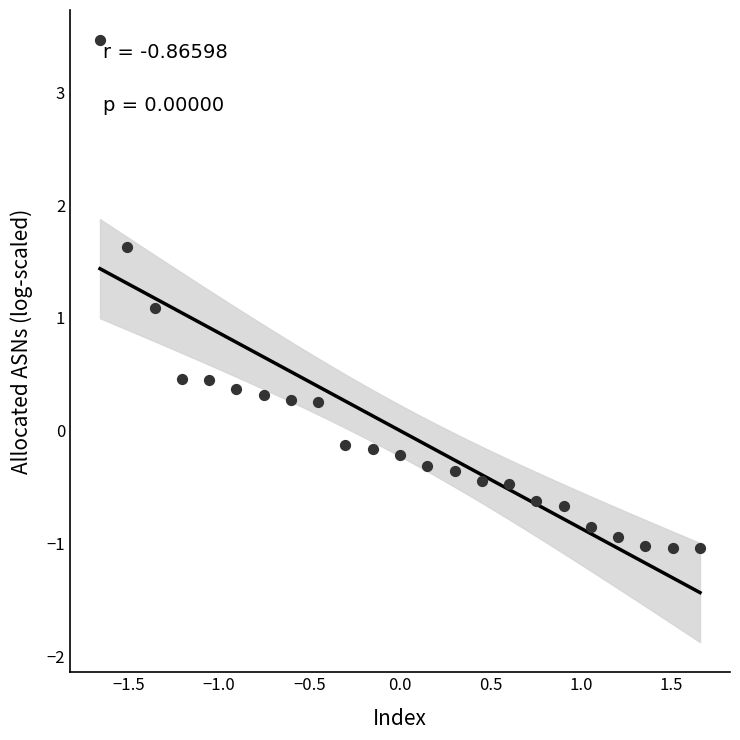

What Y value in the scatter plot is closest to 1?

1.1